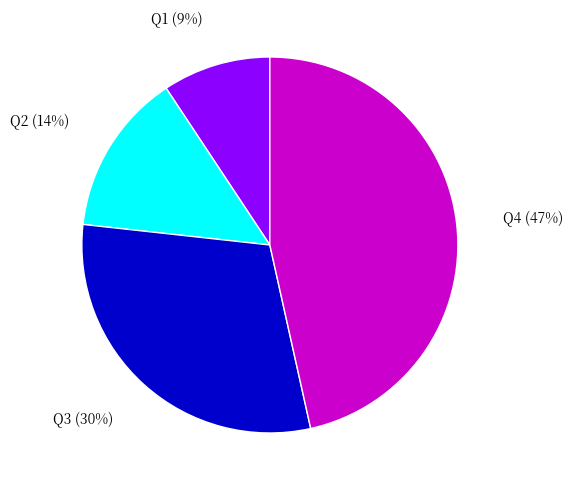

Which has a higher value, Q4 or Q1?

Q4